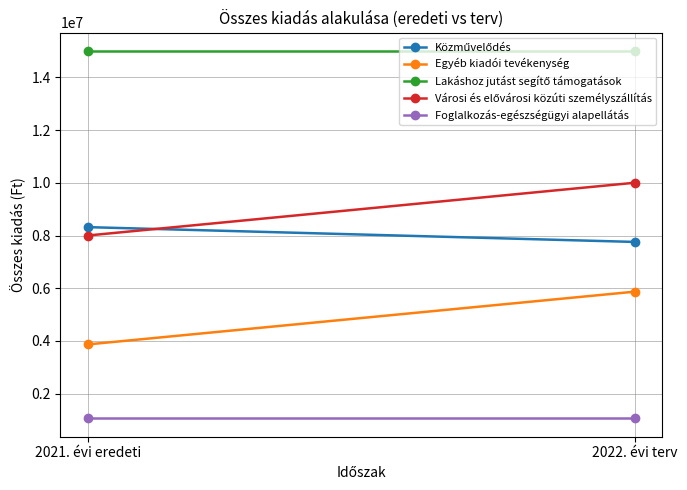

Reading left to right, what are all the values shown in this chart?

Közművelődés: 8317243	7756688
Egyéb kiadói tevékenység: 3870000	5870000
Lakáshoz jutást segítő támogatások: 15000000	15000000
Városi és elővárosi közúti személyszállítás: 8000000	10000000
Foglalkozás-egészségügyi alapellátás: 1067000	1067000